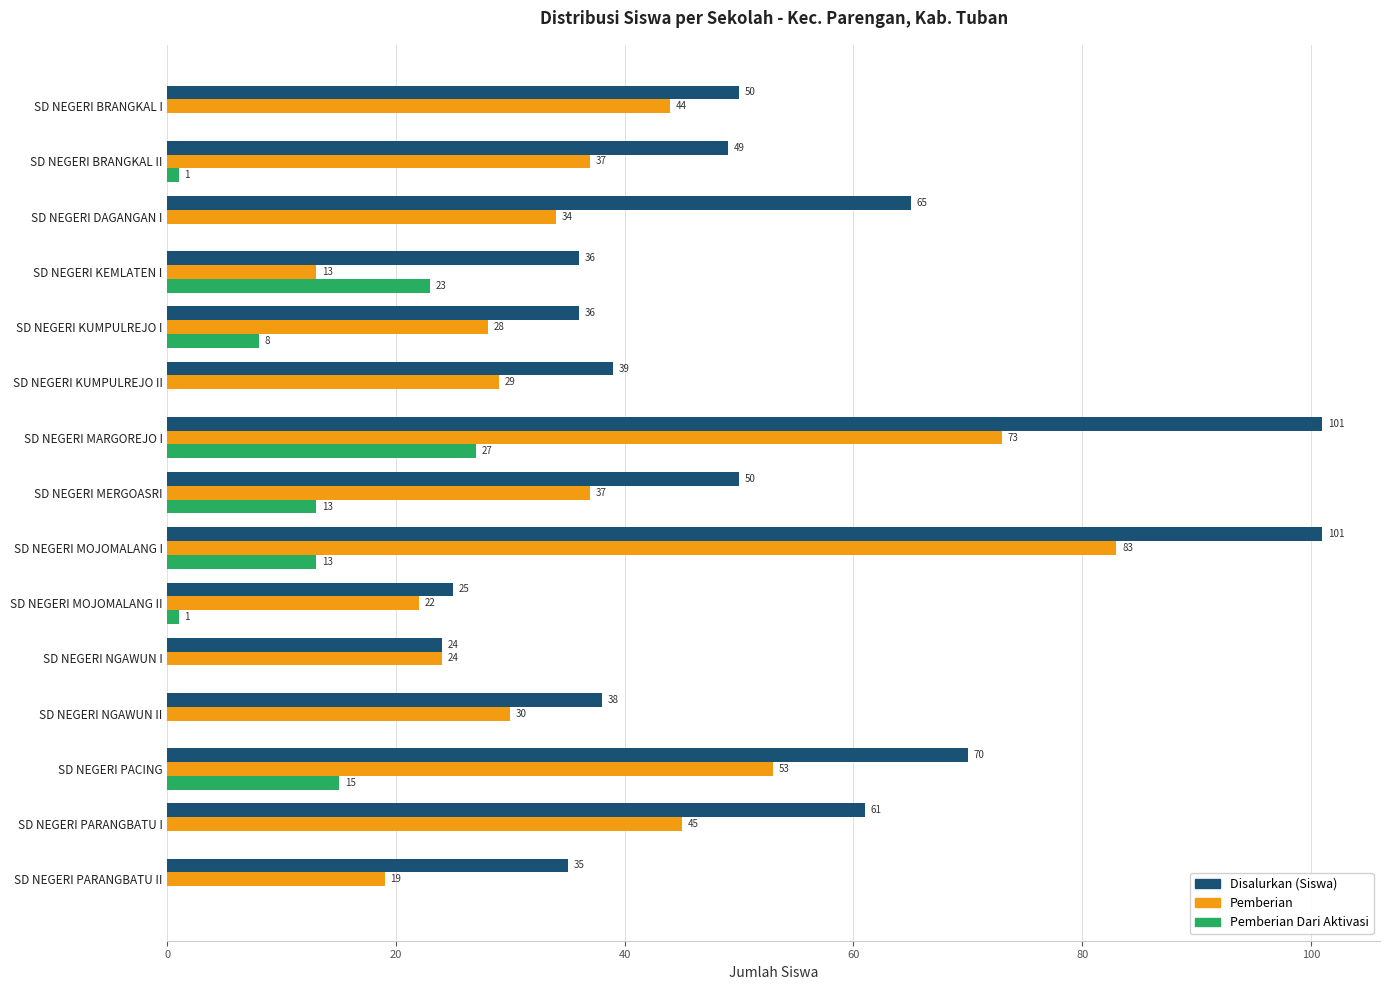

What is the sum of all Disalurkan (Siswa) values?

780